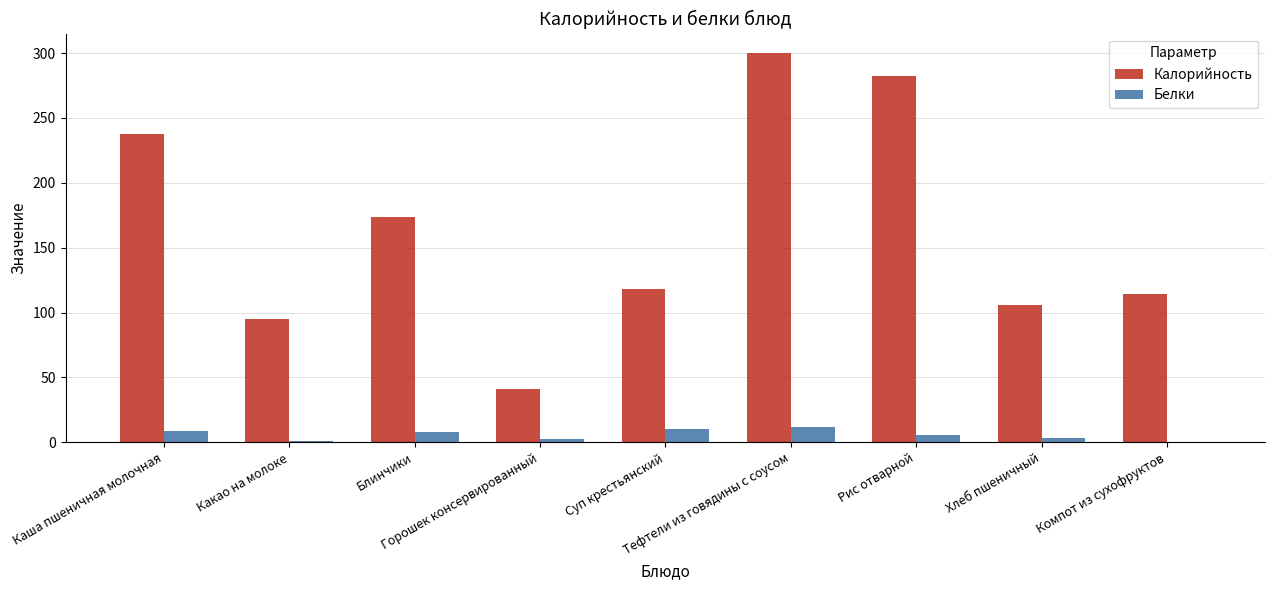

Which series has the largest total across all categories?

Калорийность